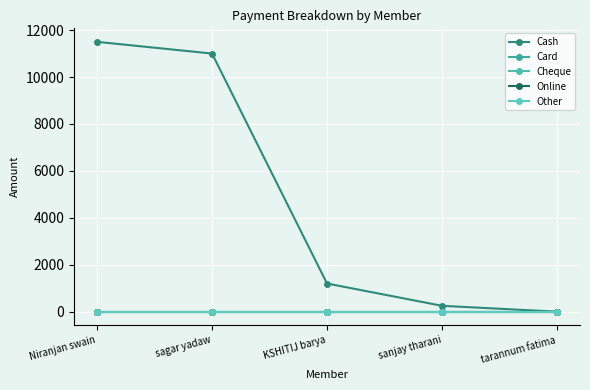

Which series has the widest spread of values?

Cash